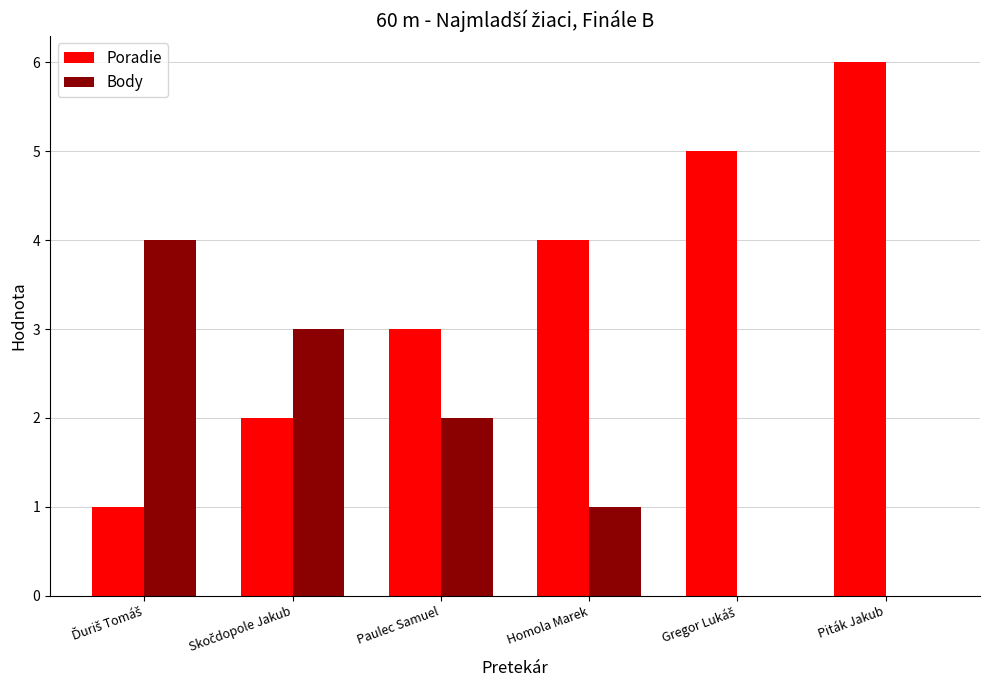

The value of Poradie at Homola Marek is 4. True or false?

True